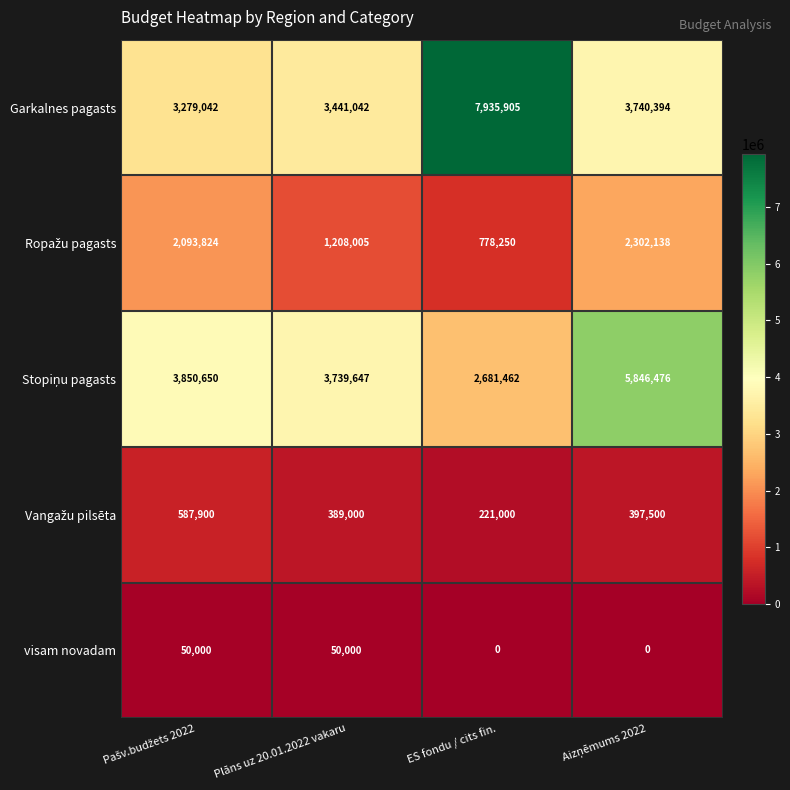

Count the number of categories in the chart.

4